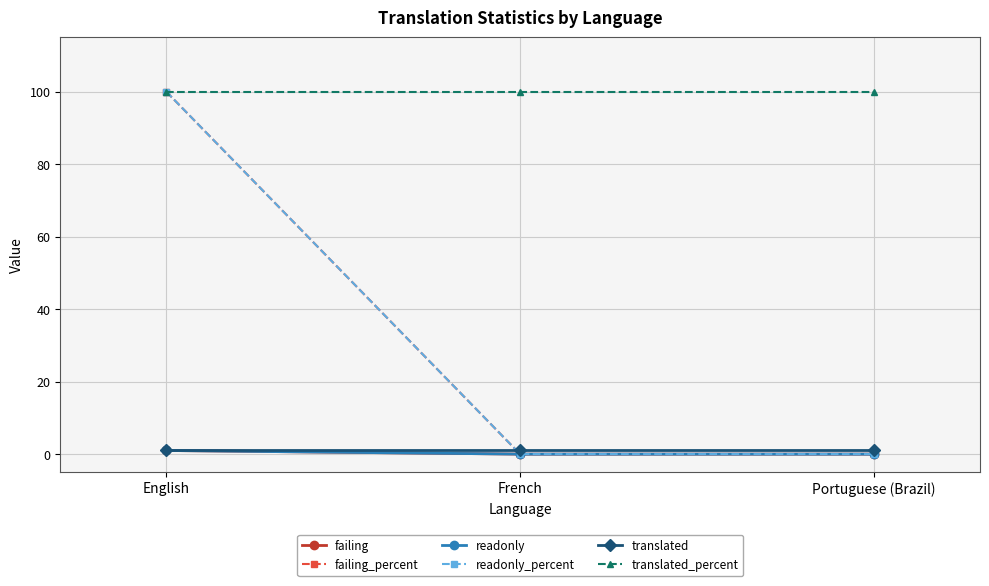

What position from the right is French?

2